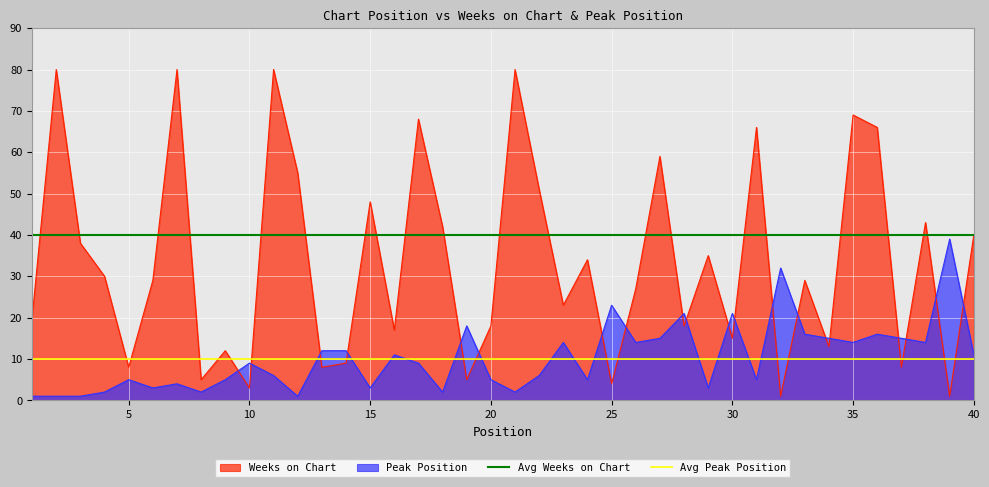

Is it true that Avg Peak Position equals 6 at 5?

False